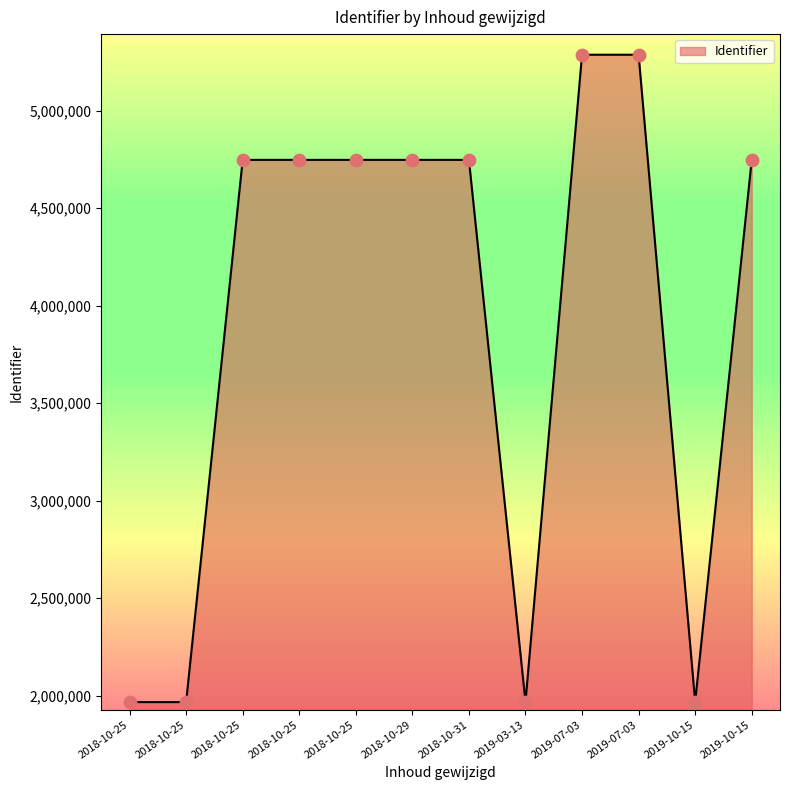

Between 2018-10-25 and 2018-10-25, which is larger?

2018-10-25